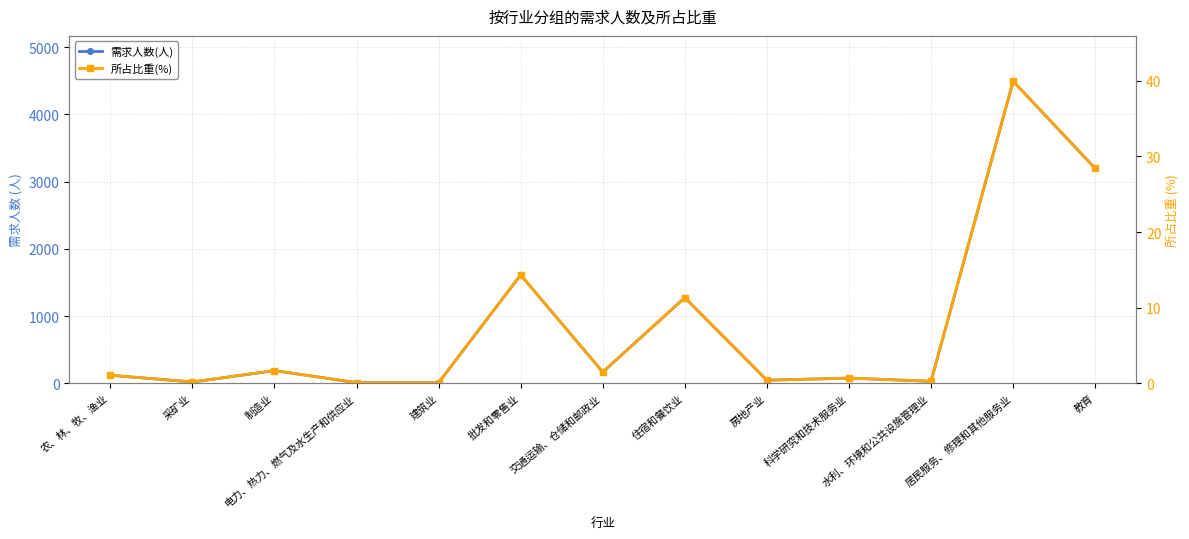

Reading left to right, transcribe all the data shown in this chart.

需求人数(人): 120.0	20.0	189.0	10.0	10.0	1612.0	168.0	1274.0	46.0	78.0	30.0	4493.0	3196.0
所占比重(%): 1.1	0.2	1.7	0.1	0.1	14.3	1.5	11.3	0.4	0.7	0.3	40.0	28.4